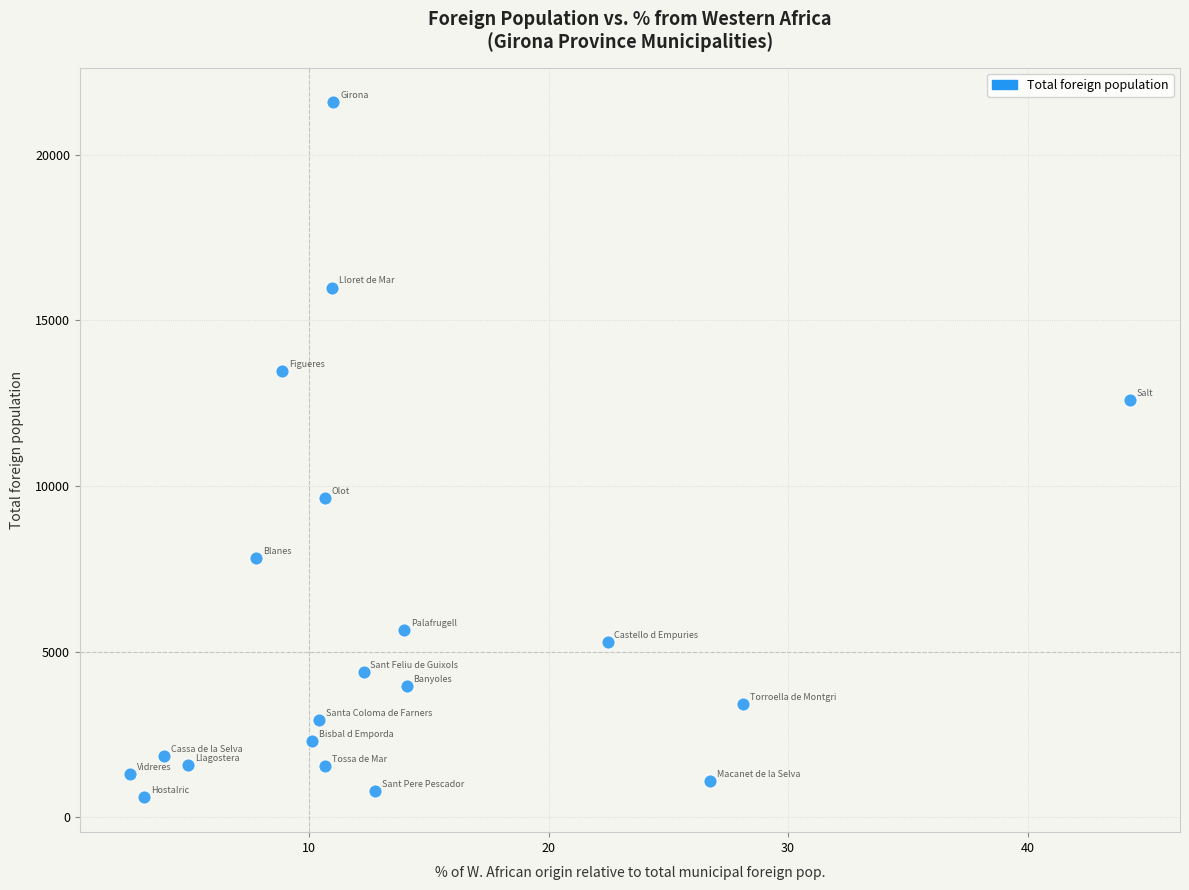

What is the range of Y values (max minus min)?

20972